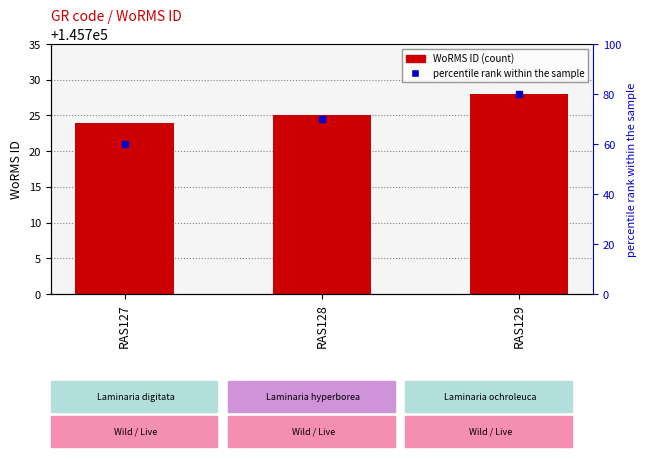

At which label does the data first exceed 145725?

RAS129